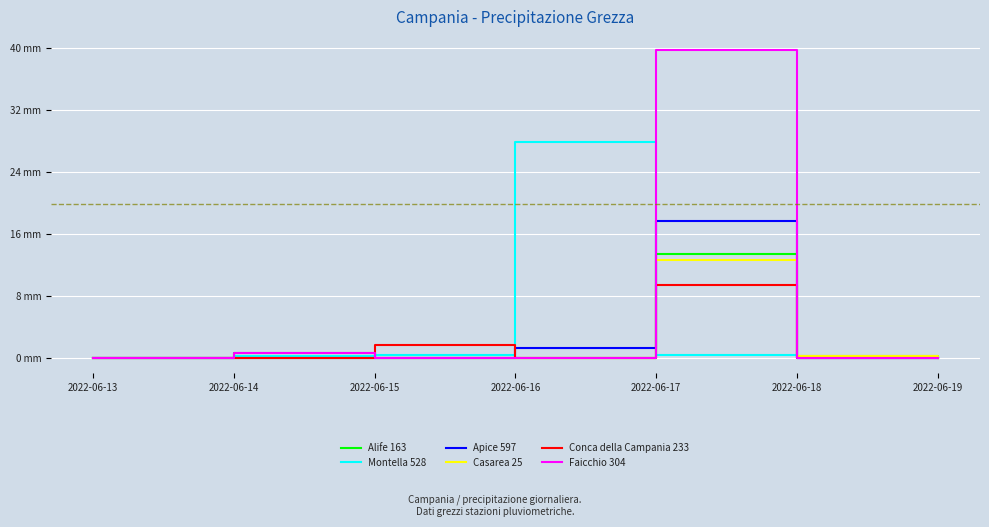

True or false: Faicchio 304 and Conca della Campania 233 cross at least once.

True